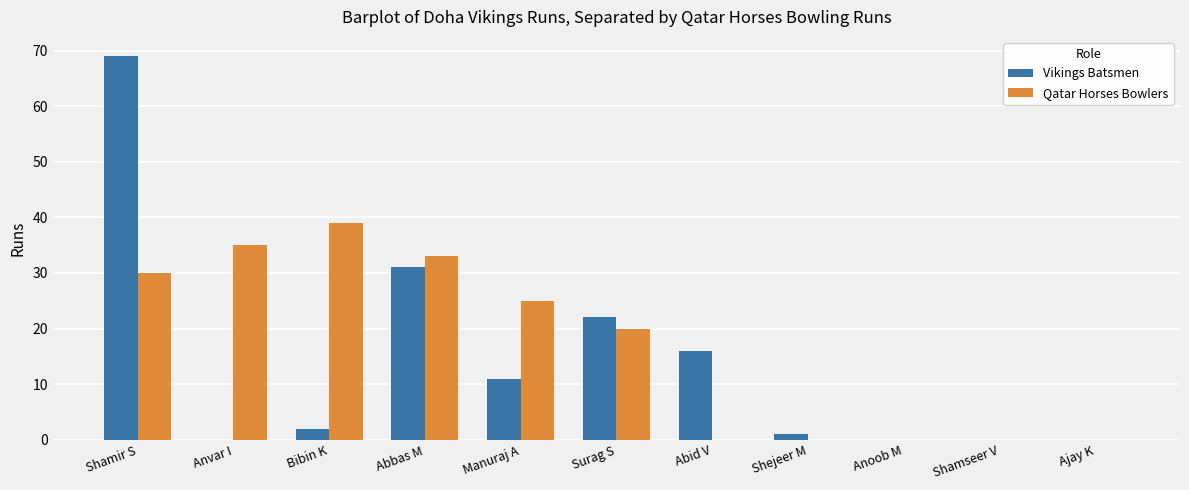

How many groups of bars are there?

11